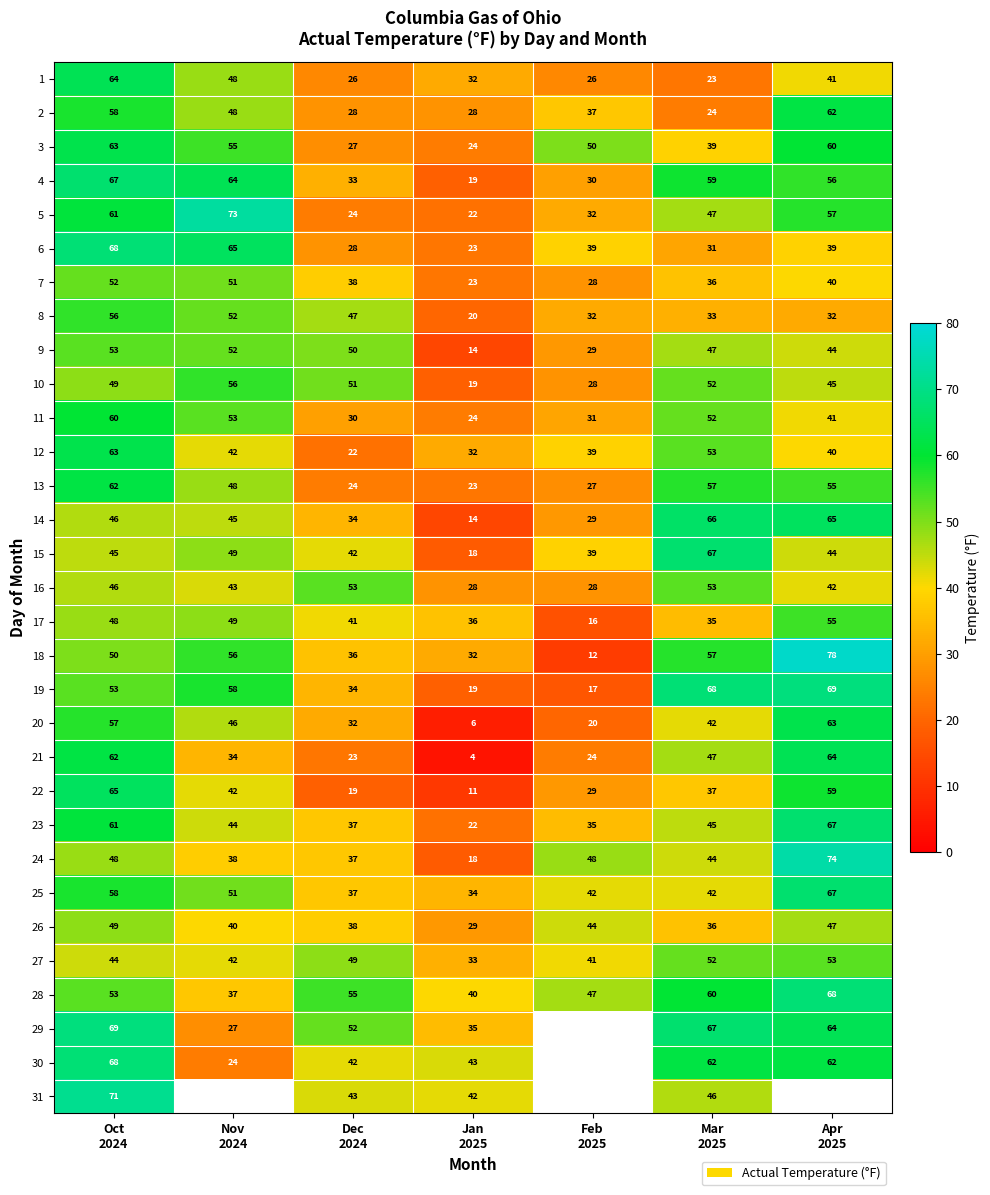

What is the average value of the 19 series?

45